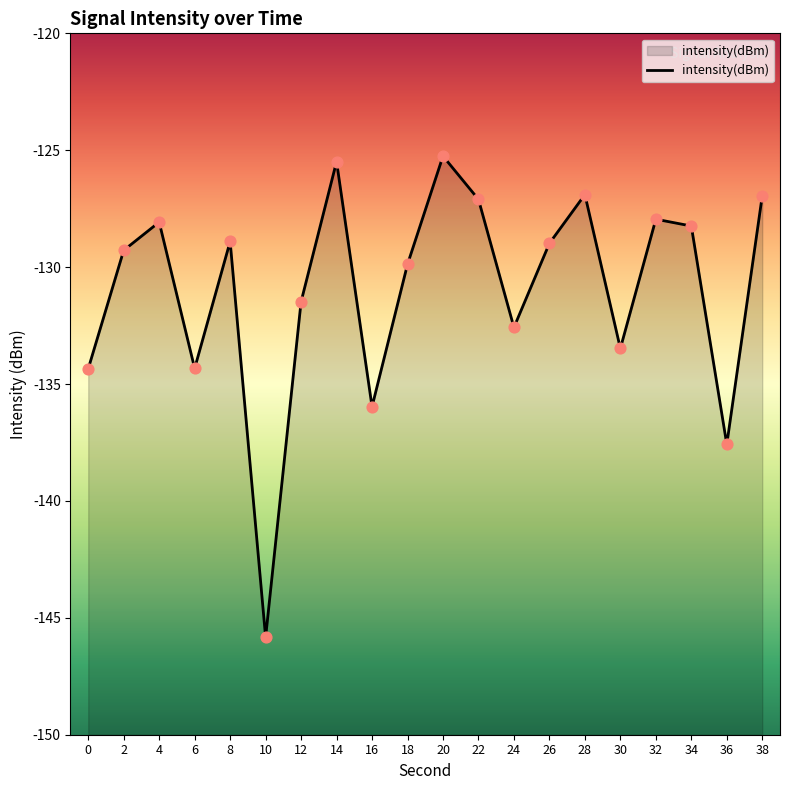

What is the change in value from 16 to 36?

-1.6